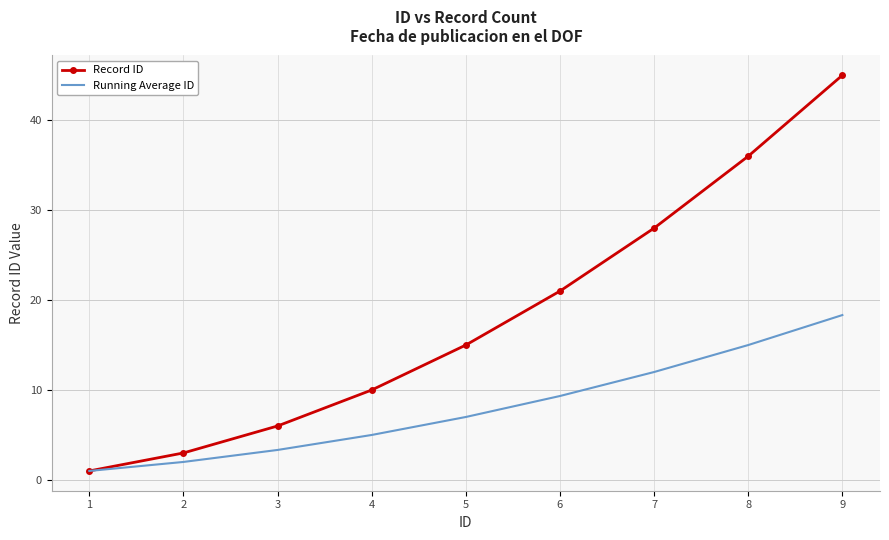

Which series has the largest total across all categories?

Record ID